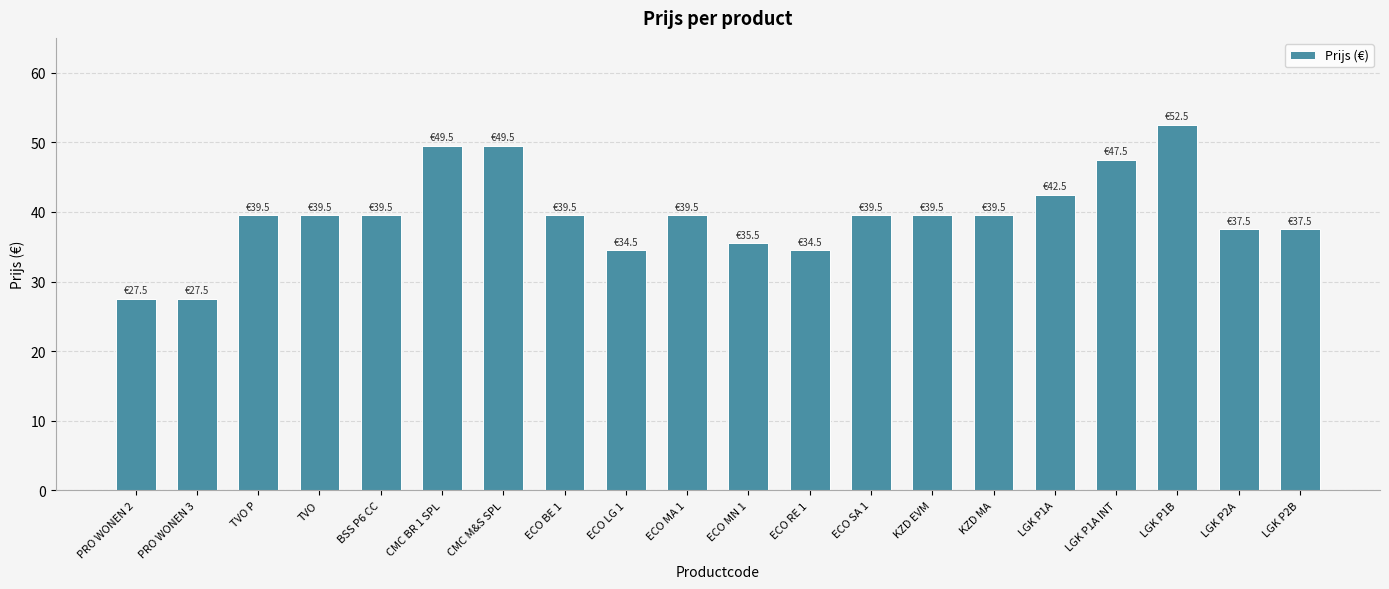

What is the change in value from PRO WONEN 3 to ECO SA 1?

+12.0